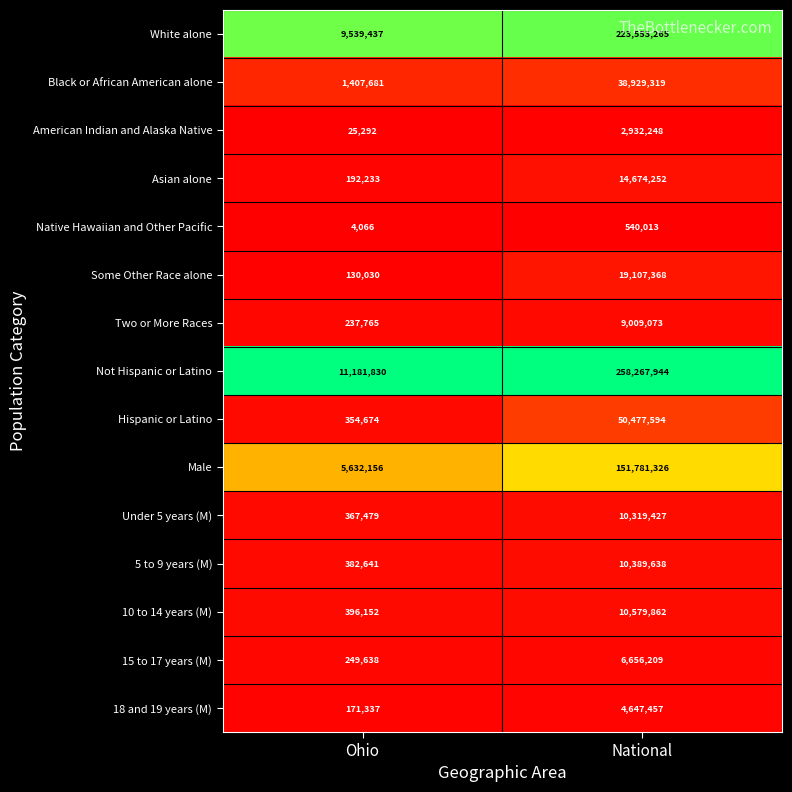

What is the maximum value shown in the chart?

258267944